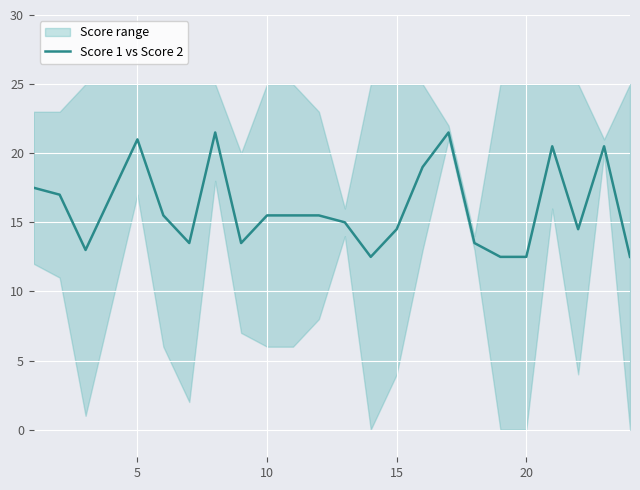

What is the highest value of the Score 1 vs Score 2 series?

21.5